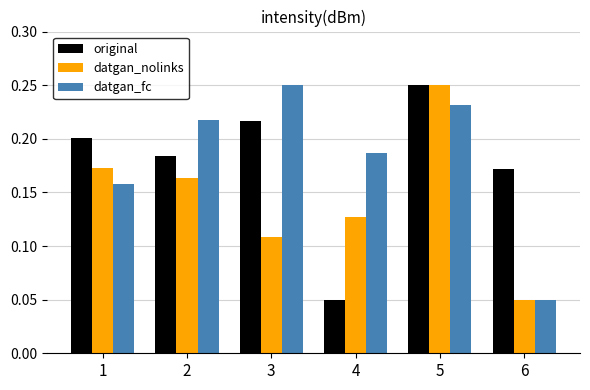

Between 3 and 5, which series saw the biggest shift?

datgan_nolinks